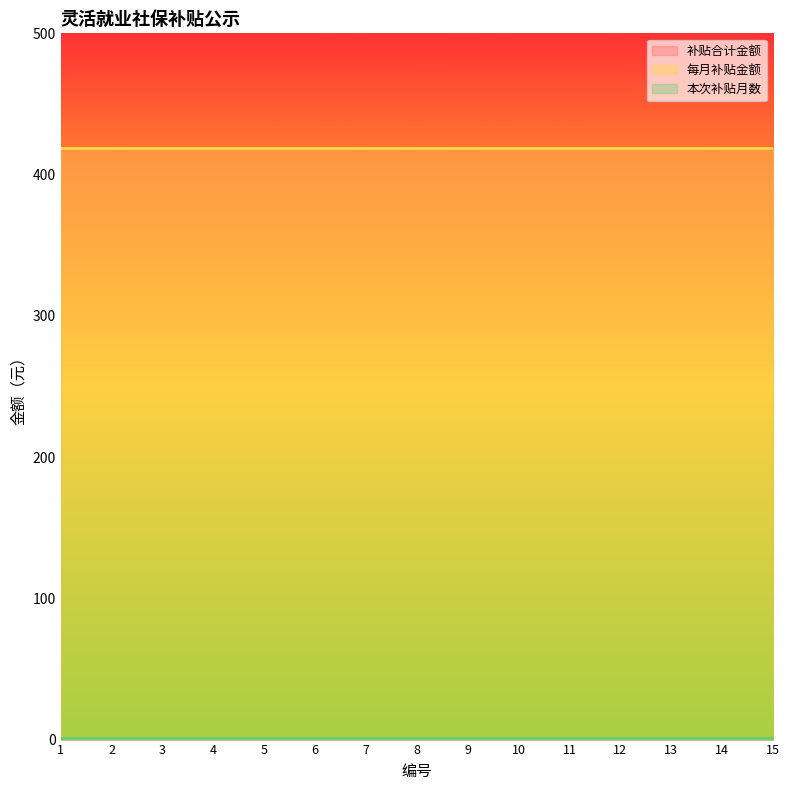

What is the lowest value of the 补贴合计金额 series?

419